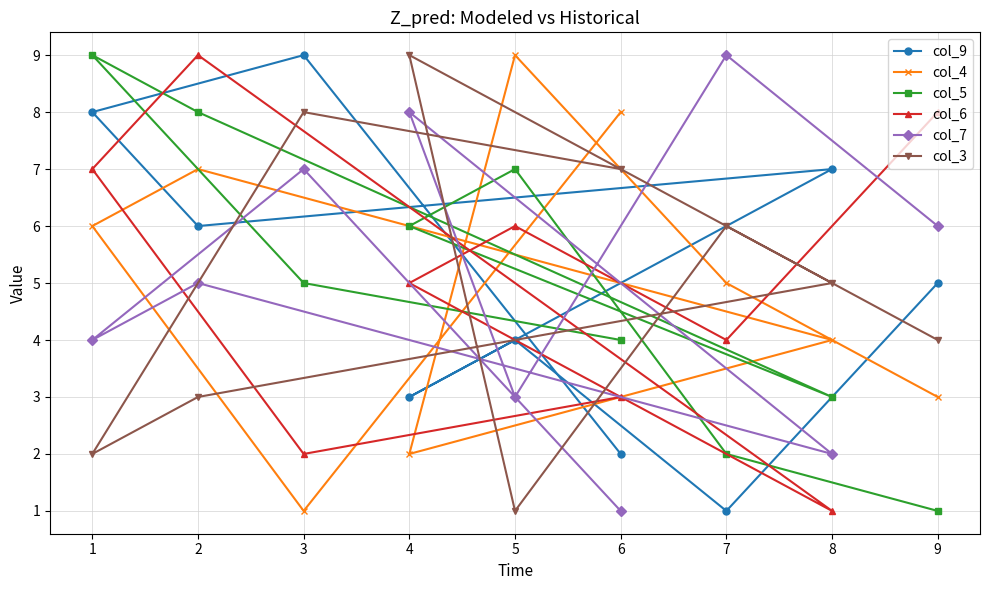

What are all the series names shown in the legend?

col_9, col_4, col_5, col_6, col_7, col_3